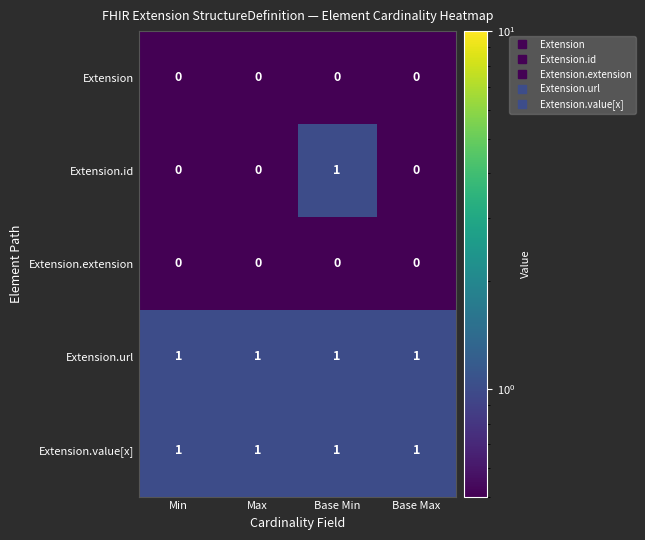

How many series are shown in this chart?

5